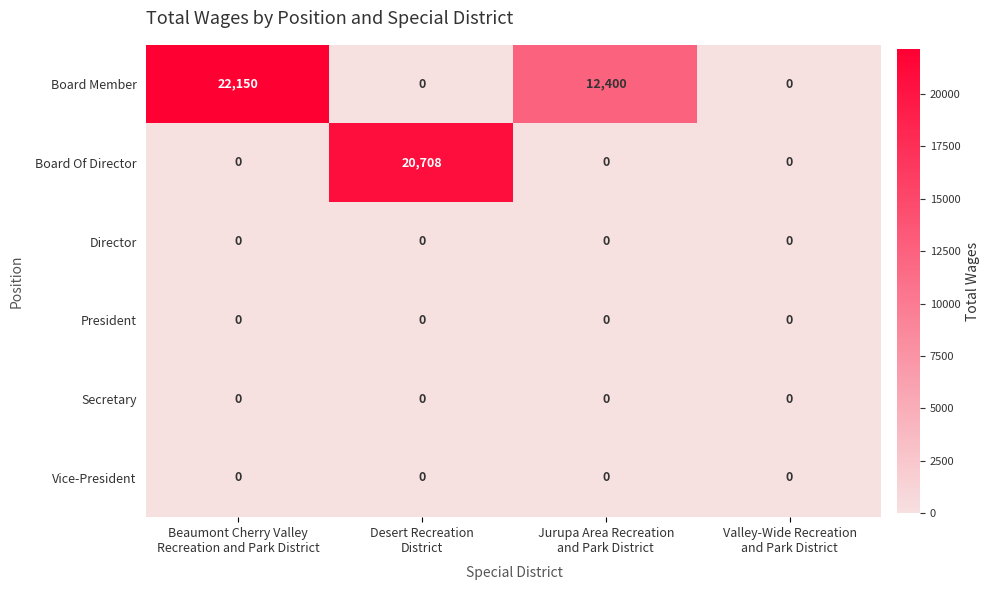

What is the maximum value shown in the chart?

22150